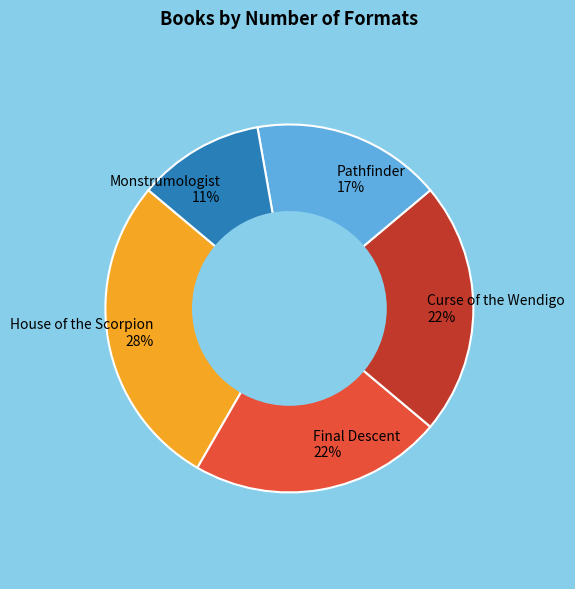

Do Curse of the Wendigo 22% and Pathfinder 17% together represent more than half of the pie?

No